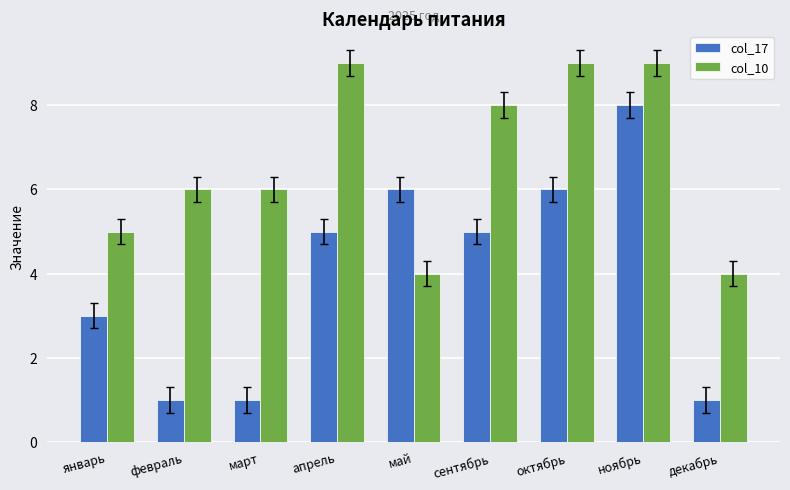

What is the sum of all col_10 values?

60